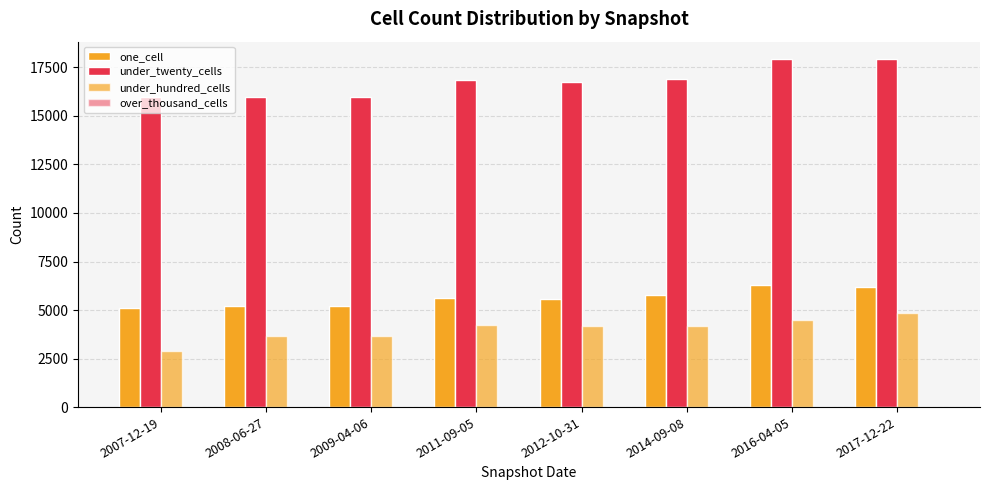

Count the under_hundred_cells values in the range 3647 to 4491.

6